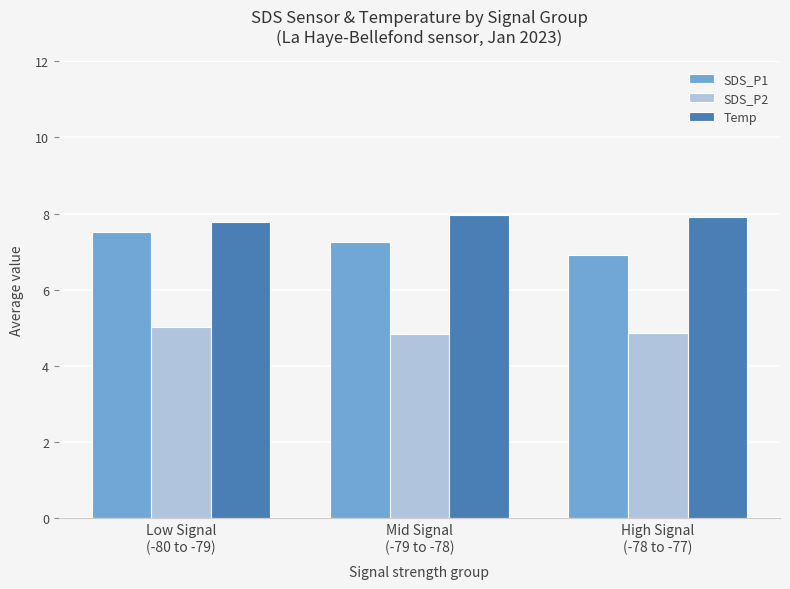

What is the label of the 2nd bar from the left?

Mid Signal
(-79 to -78)